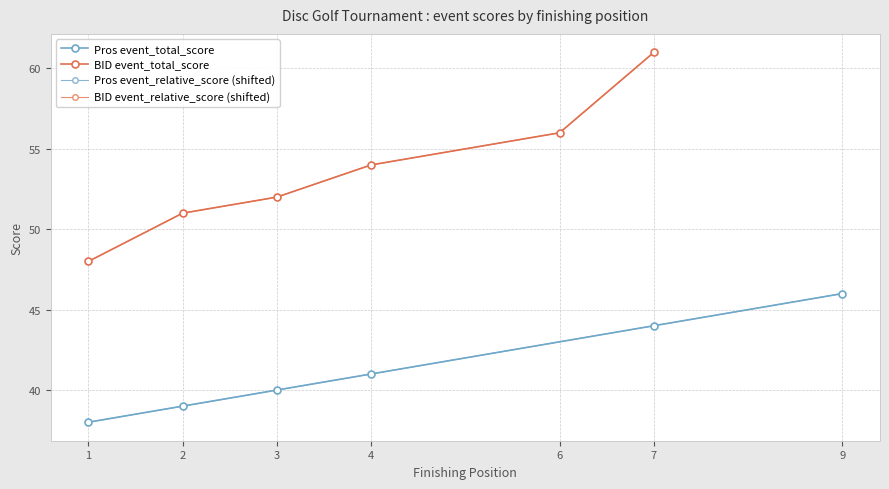

True or false: Pros event_relative_score (shifted) has more than 2 interior local peaks.

False